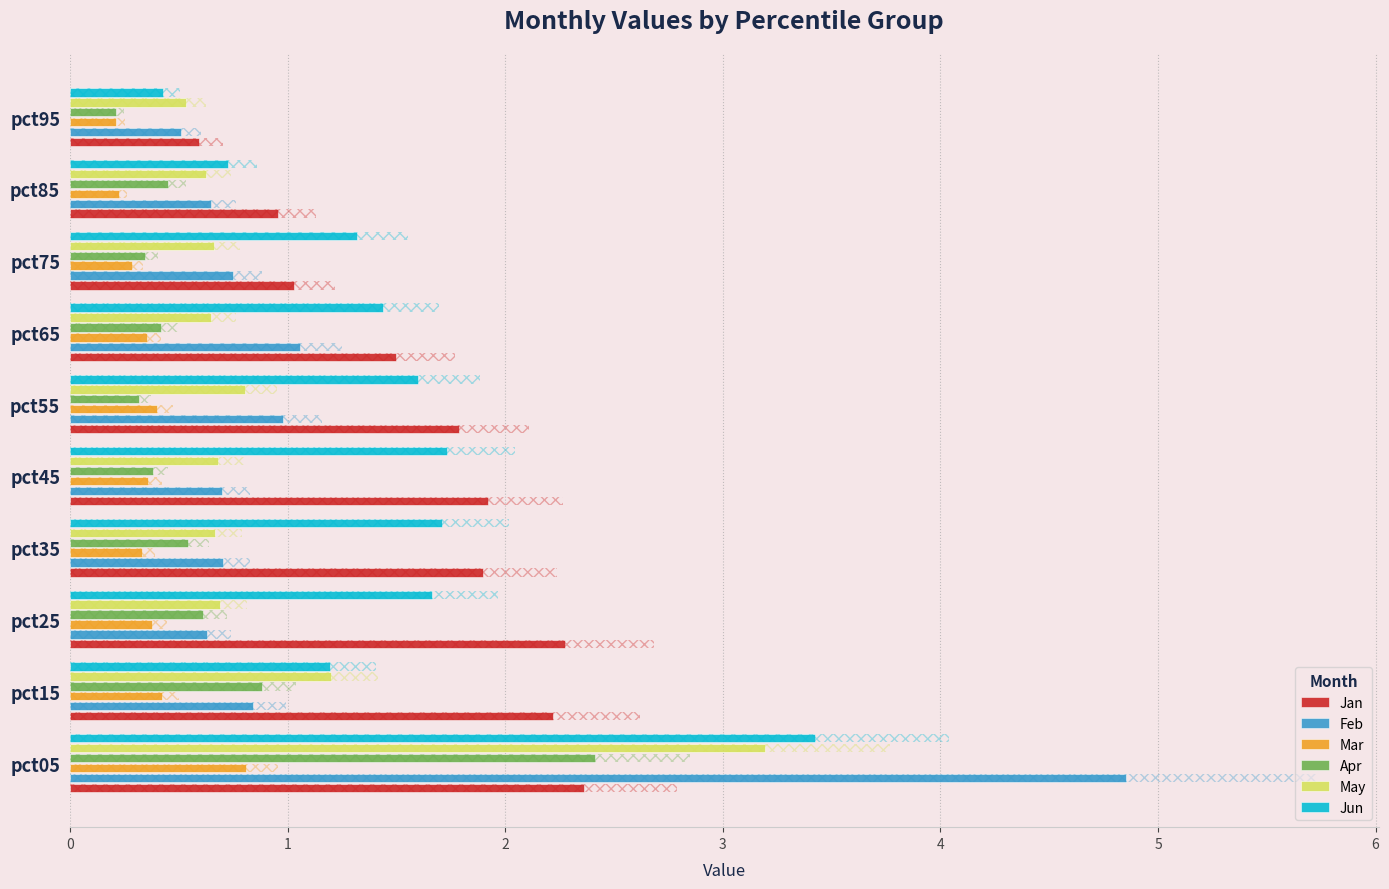

Rank the series by their maximum value, from lowest to highest.

Mar, Jan, Apr, May, Jun, Feb